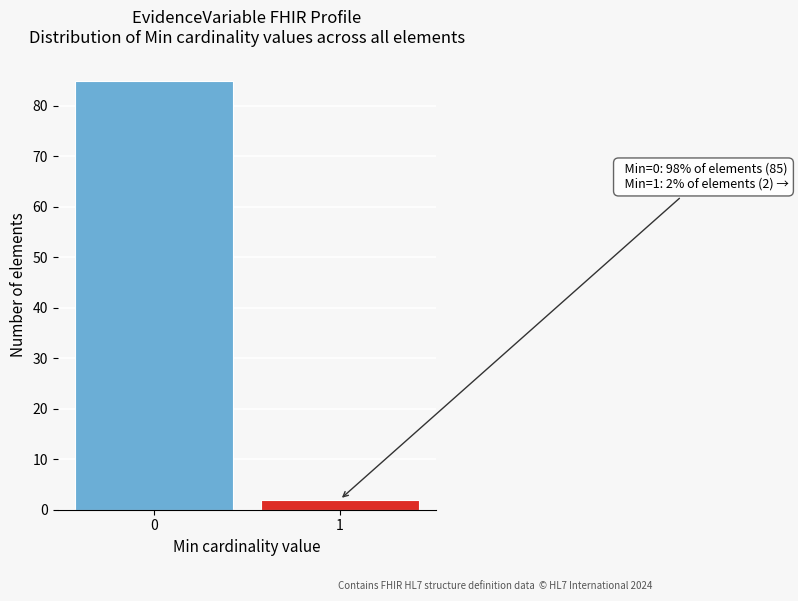

Reading left to right, extract all data points from this chart.

0=85	1=2